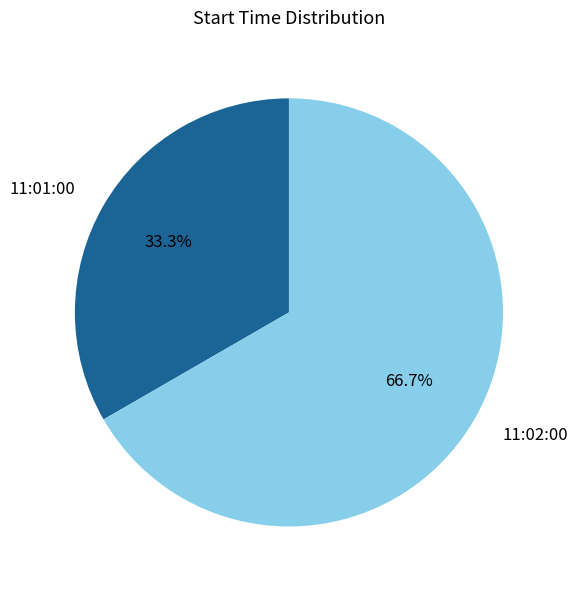

Which category has the smallest portion of the pie?

11:01:00